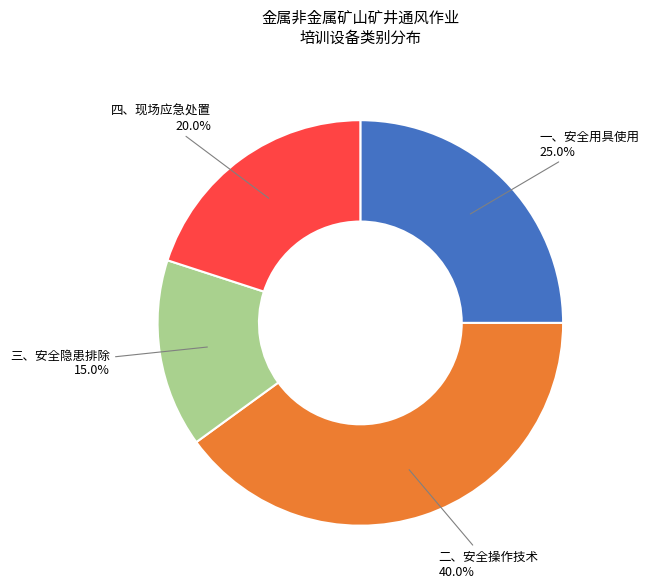

Which slice is the largest?

二、安全操作技术